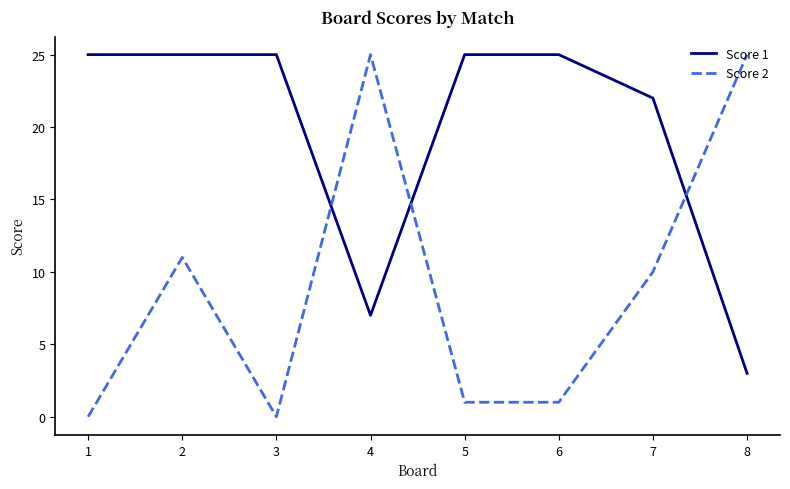

List the series in order of their overall mean, lowest first.

Score 2, Score 1